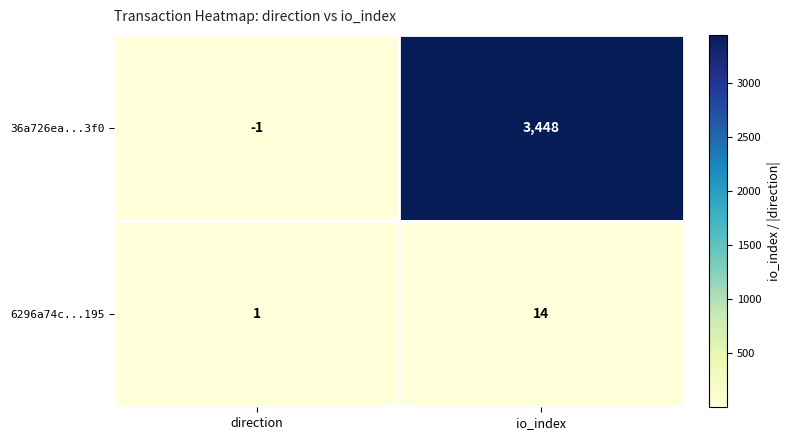

What is the difference between the maximum and minimum values in the 6296a74c...195 series?

13